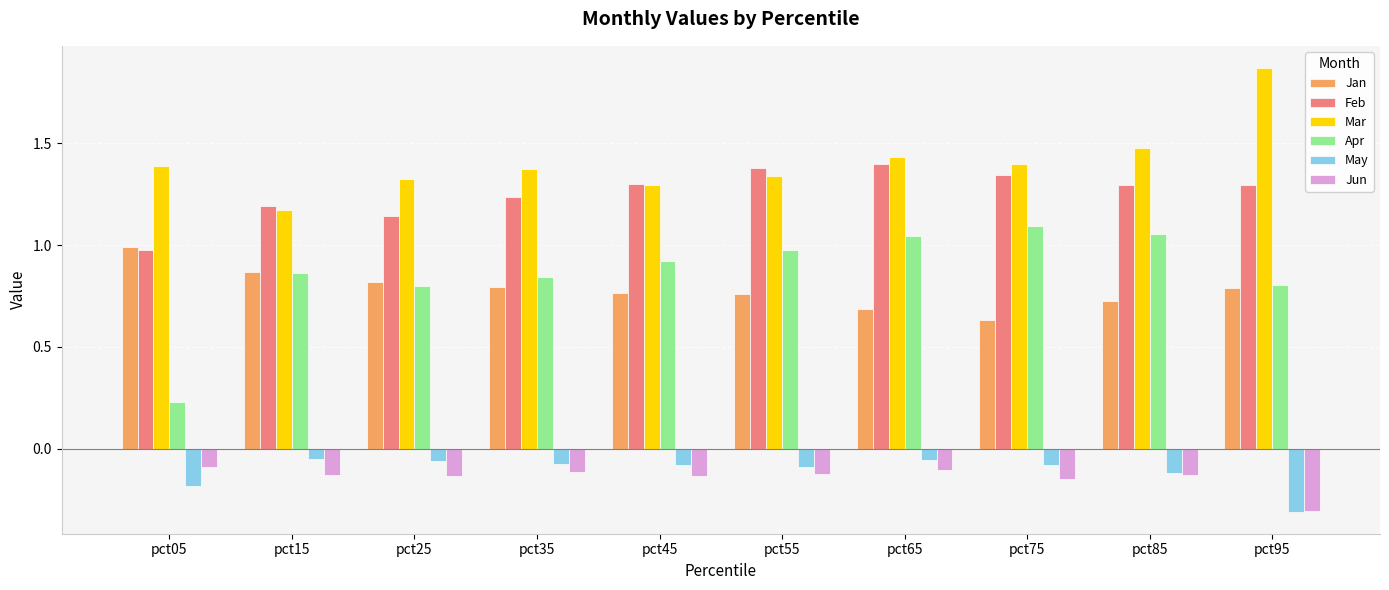

What are all the series names shown in the legend?

Jan, Feb, Mar, Apr, May, Jun